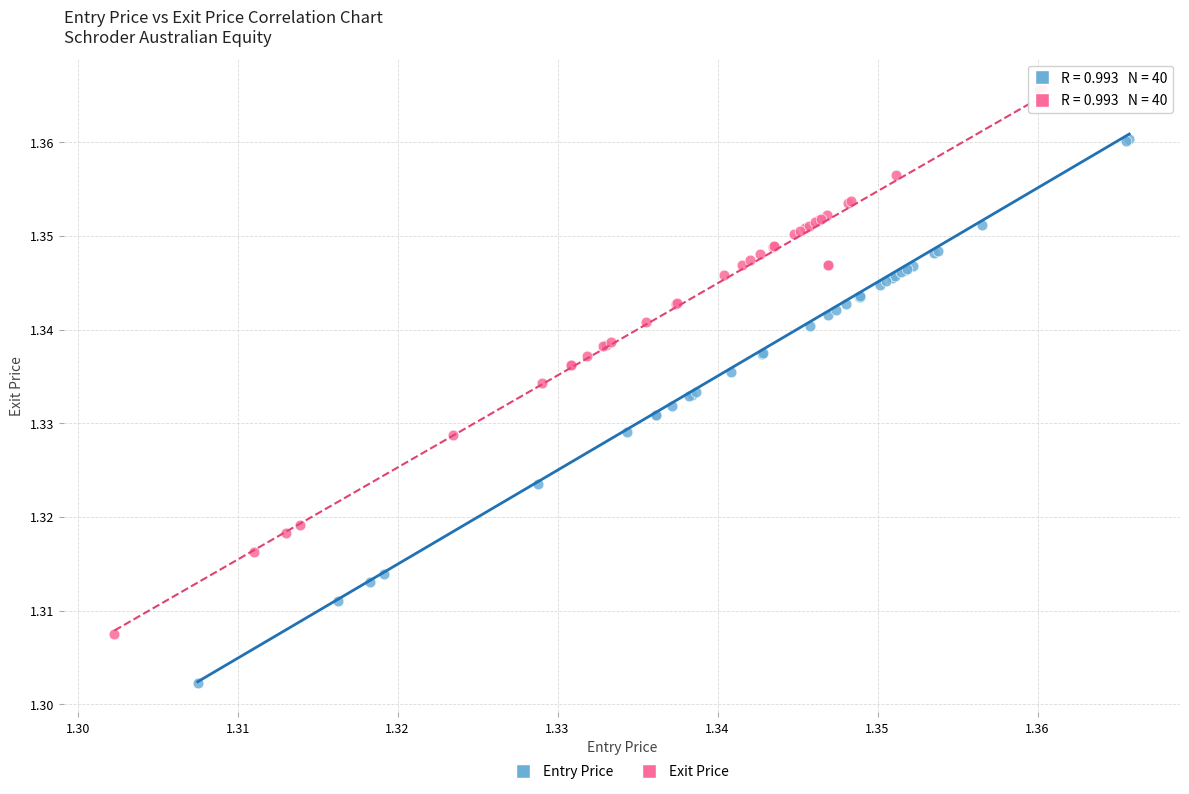

Which series reaches the maximum Y coordinate?

Exit Price